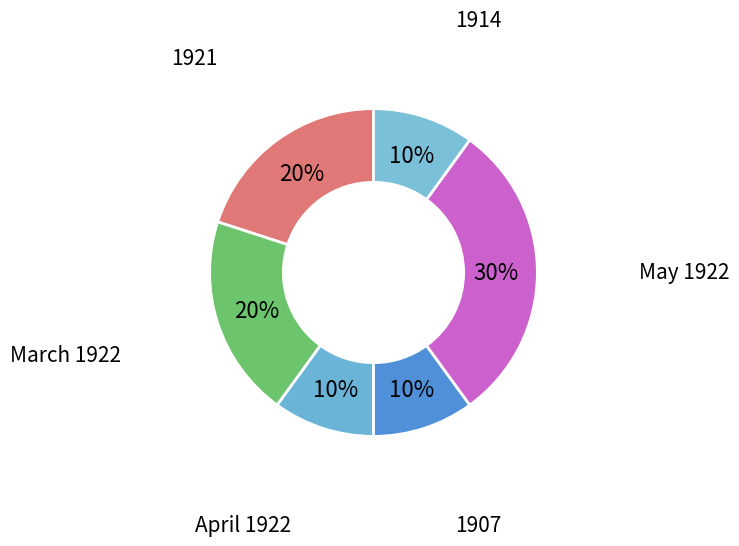

Is there a majority slice in this chart?

No